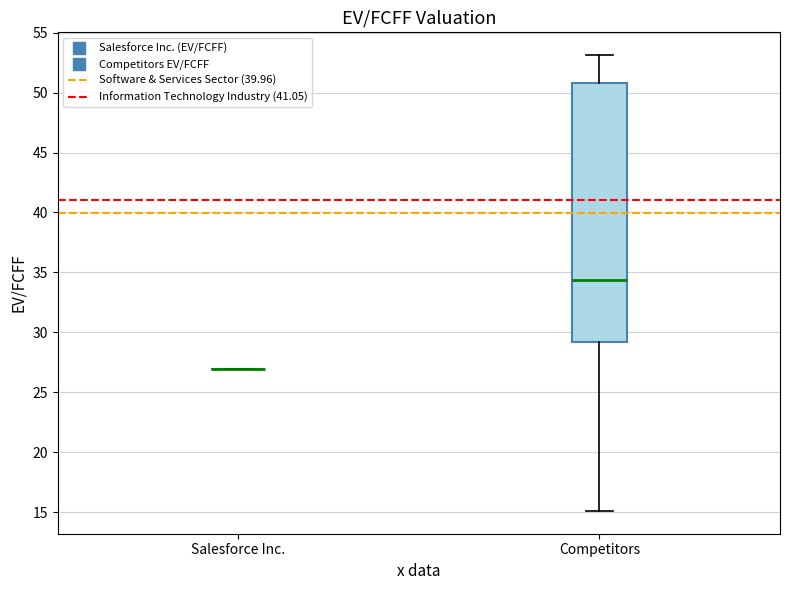

Reading left to right, read every box against the y-axis: the position of its median line, the range the box covers, and the ends of its whiskers. The values are not printed on the chart, so give them approximately, as read against the axis.

Salesforce Inc.: box collapsed to a line at 27.0, whiskers 27.0 to 27.0
Competitors: median 34.5, box 29.0 to 51.0, whiskers 15.0 to 53.0